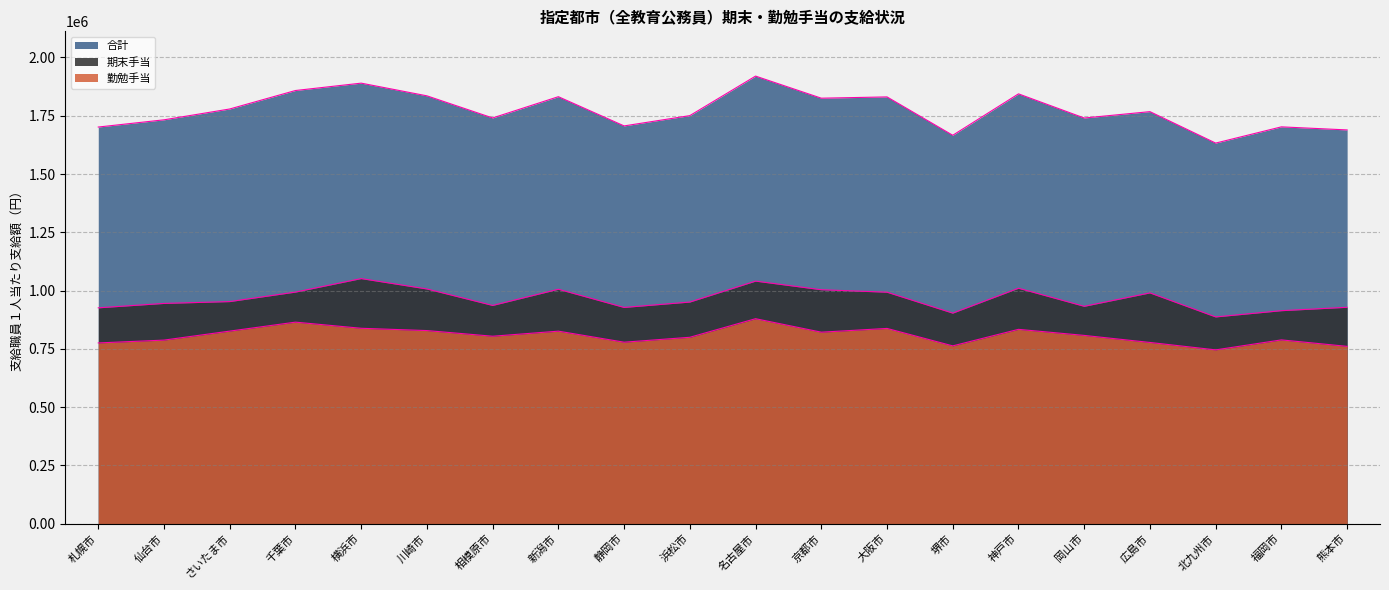

Reading left to right, extract all data points from this chart.

期末手当: 926115	944951	952858	993593	1051537	1006981	936318	1005761	927734	950856	1040685	1003748	993089	903376	1010141	932581	990132	887040	913827	928439
勤勉手当: 775495	787639	826192	864690	838367	828502	804270	826026	778681	799764	879469	821620	837740	762882	833798	807750	777541	745693	788561	760783
合計: 1701610	1732590	1779050	1858283	1889904	1835483	1740588	1831787	1706415	1750620	1920154	1825368	1830829	1666258	1843939	1740331	1767673	1632733	1702388	1689222